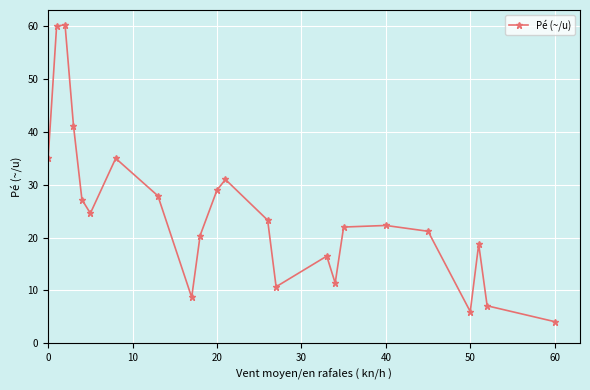

What is the value of the 20th point from the left?

6.0